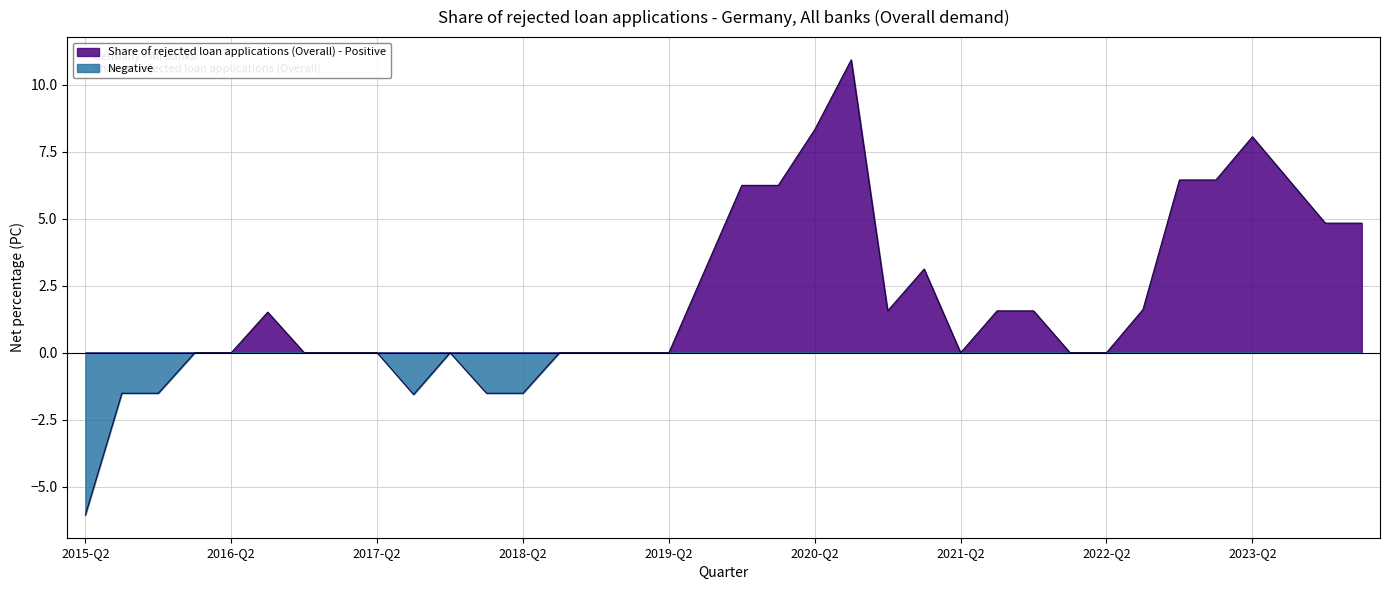

Rank the categories by value from lowest to highest.

2015-Q2, 2017-Q3, 2015-Q3, 2015-Q4, 2018-Q1, 2018-Q2, 2016-Q1, 2016-Q2, 2016-Q4, 2017-Q1, 2017-Q2, 2017-Q4, 2018-Q3, 2018-Q4, 2019-Q1, 2019-Q2, 2021-Q2, 2022-Q1, 2022-Q2, 2016-Q3, 2020-Q4, 2021-Q3, 2021-Q4, 2022-Q3, 2019-Q3, 2021-Q1, 2024-Q1, 2023-Q4, 2019-Q4, 2020-Q1, 2023-Q1, 2023-Q3, 2022-Q4, 2023-Q2, 2020-Q2, 2020-Q3